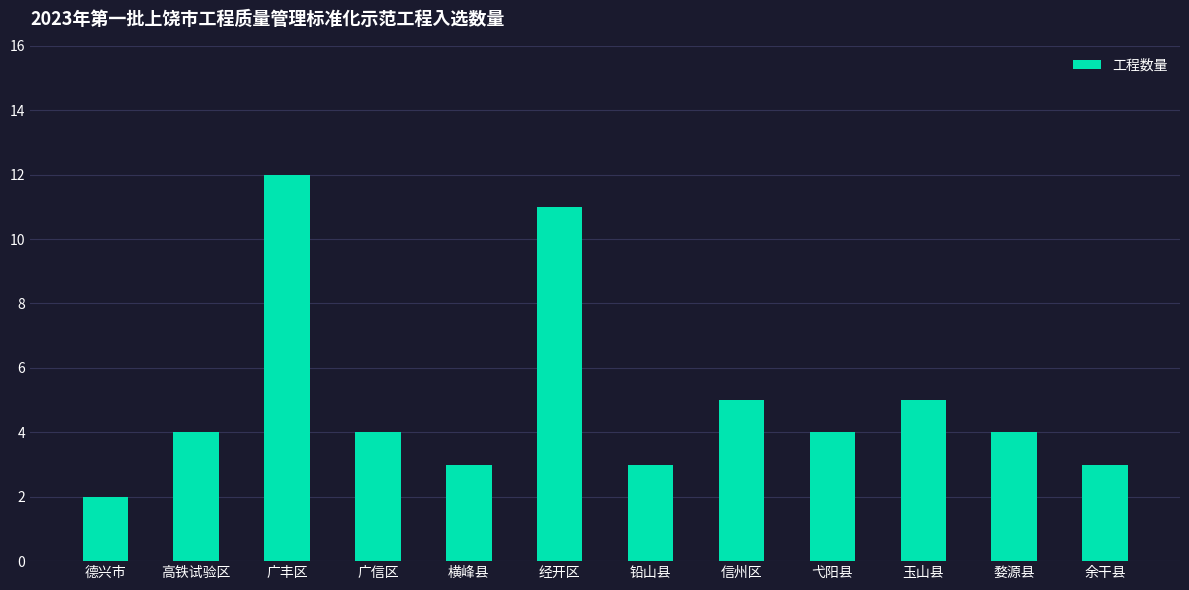

What is the sum of the values at 广信区 and 横峰县?

7